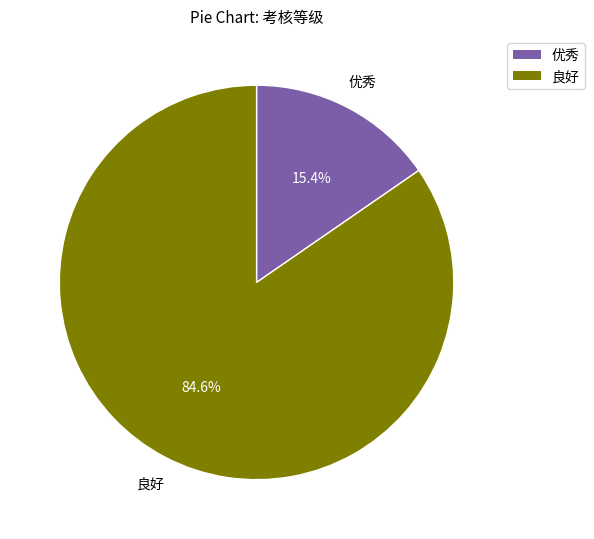

Combined, do 良好 and 优秀 account for over 50%?

Yes